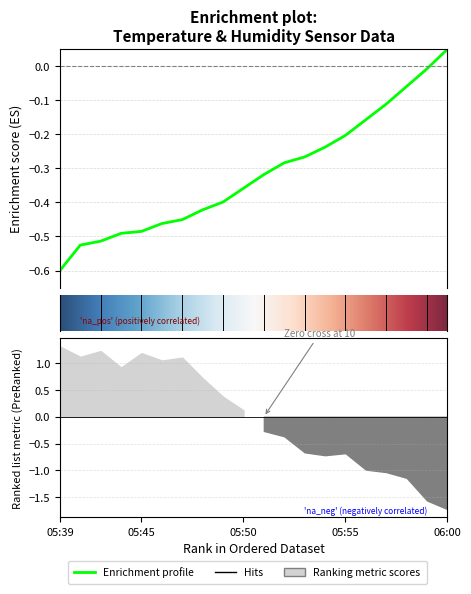

What position from the right is 05:48?

13